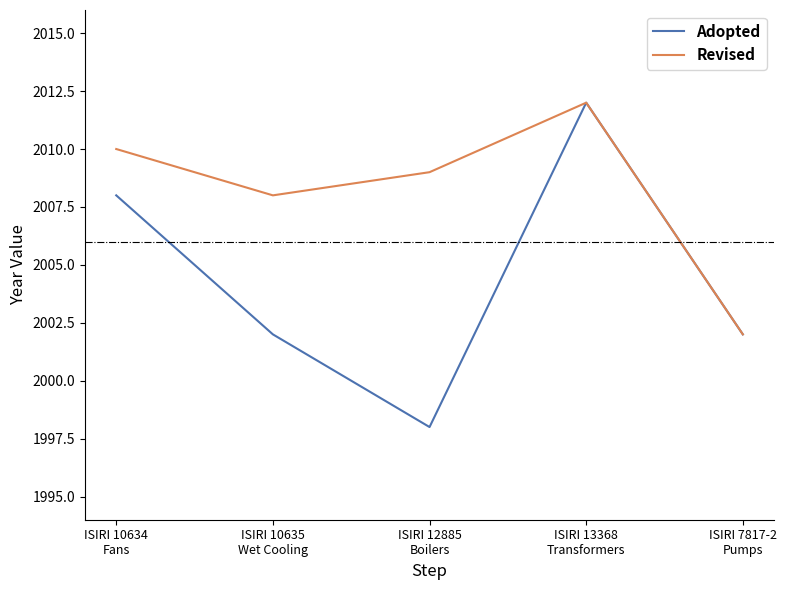

True or false: Revised has a value of 598 at ISIRI 10635
Wet Cooling.

False